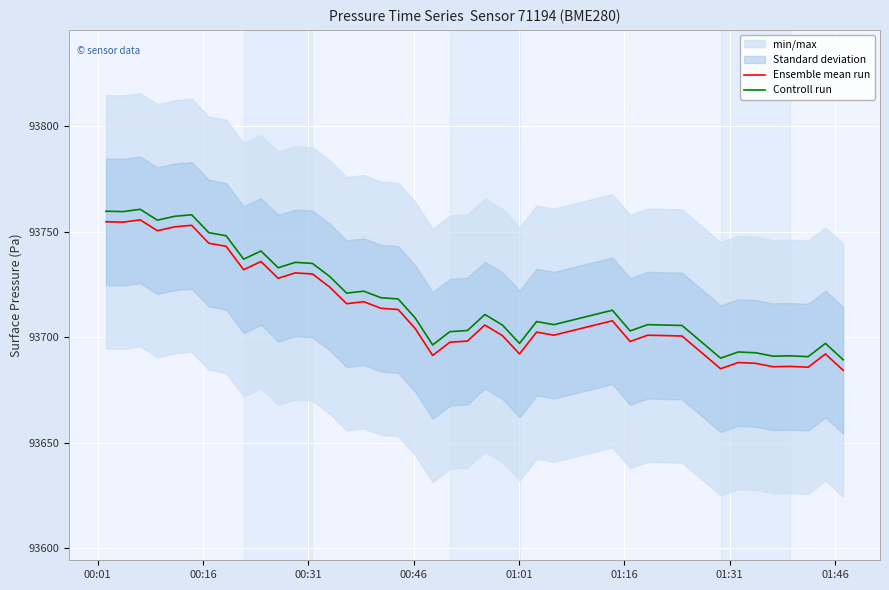

Reading left to right, transcribe all the data shown in this chart.

Ensemble mean run: 93754.7	93754.5	93755.6	93750.4	93752.2	93753.0	93744.5	93743.0	93731.9	93735.8	93727.9	93730.4	93729.9	93723.8	93715.8	93716.8	93713.7	93713.1	93704.1	93691.3	93697.6	93698.1	93705.7	93700.7	93692.0	93702.4	93700.9	93707.8	93697.9	93700.9	93700.7	93700.5	93685.0	93688.0	93687.6	93686.0	93686.1	93685.8	93692.0	93684.3
Controll run: 93759.7	93759.5	93760.6	93755.4	93757.2	93758.0	93749.5	93748.0	93736.9	93740.8	93732.9	93735.4	93734.9	93728.8	93720.8	93721.8	93718.7	93718.1	93709.1	93696.3	93702.6	93703.1	93710.7	93705.7	93697.0	93707.4	93705.9	93712.8	93702.9	93705.9	93705.7	93705.5	93690.0	93693.0	93692.6	93691.0	93691.1	93690.8	93697.0	93689.3